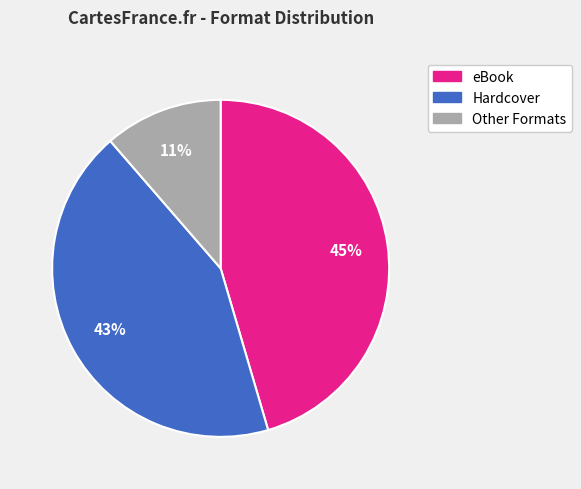

To the nearest percent, what is the difference between the largest and smallest slice percentages?

34%